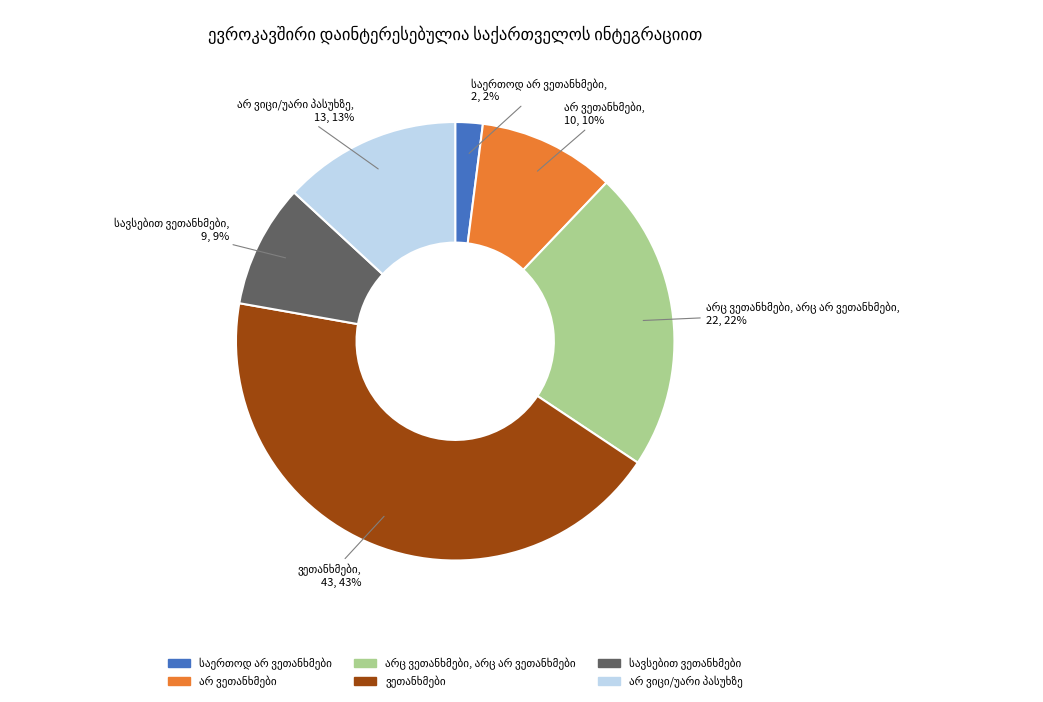

Is there a majority slice in this chart?

No